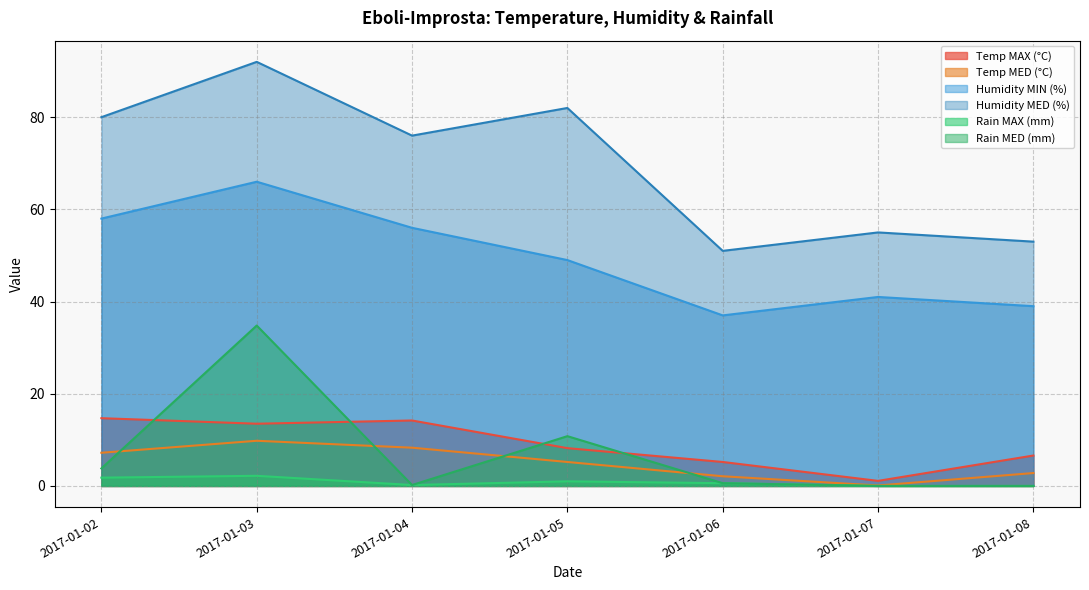

What is the difference between the highest and lowest values at 2017-01-05?

81.0